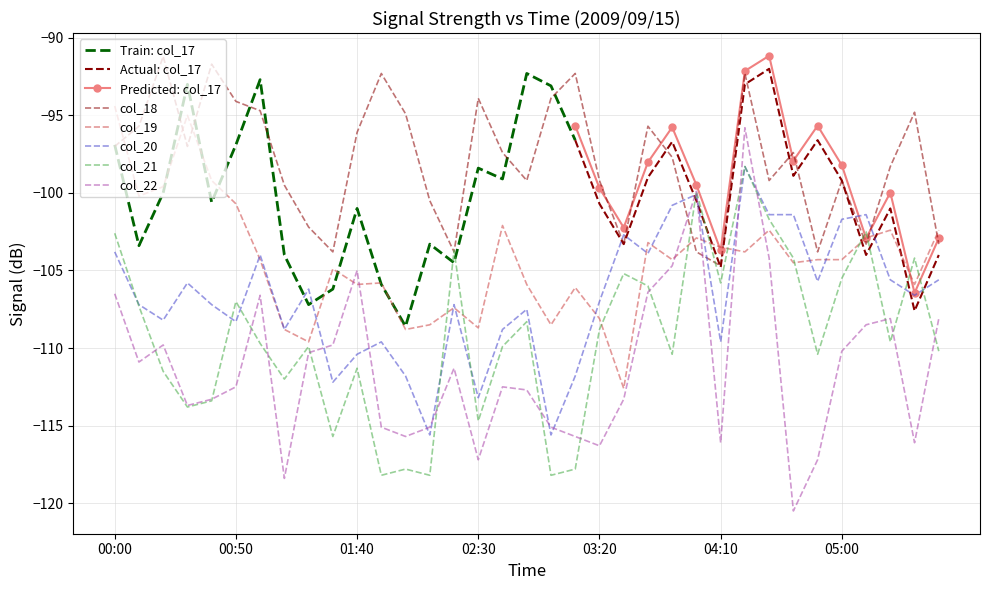

Which has a higher value, 00:20 or 00:00?

00:20